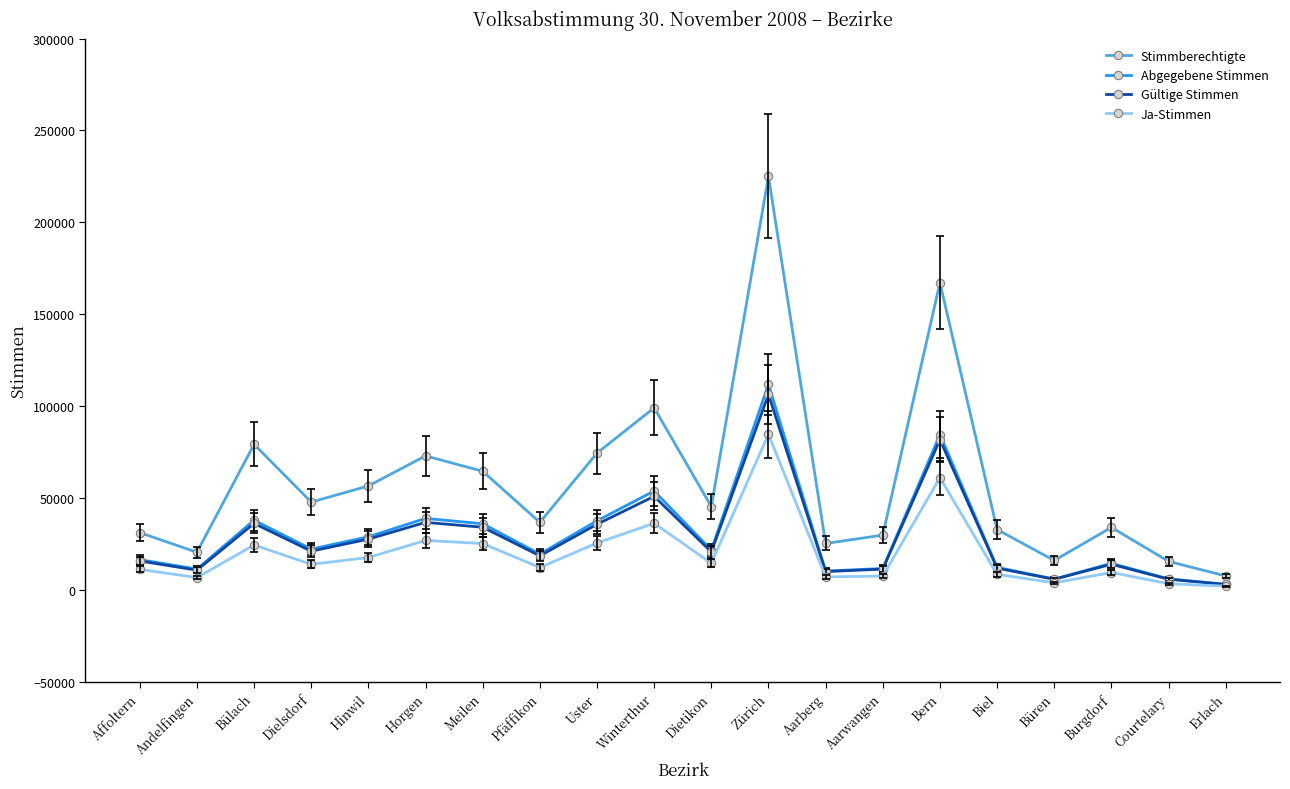

Is it true that Ja-Stimmen equals 29010 at Zürich?

False